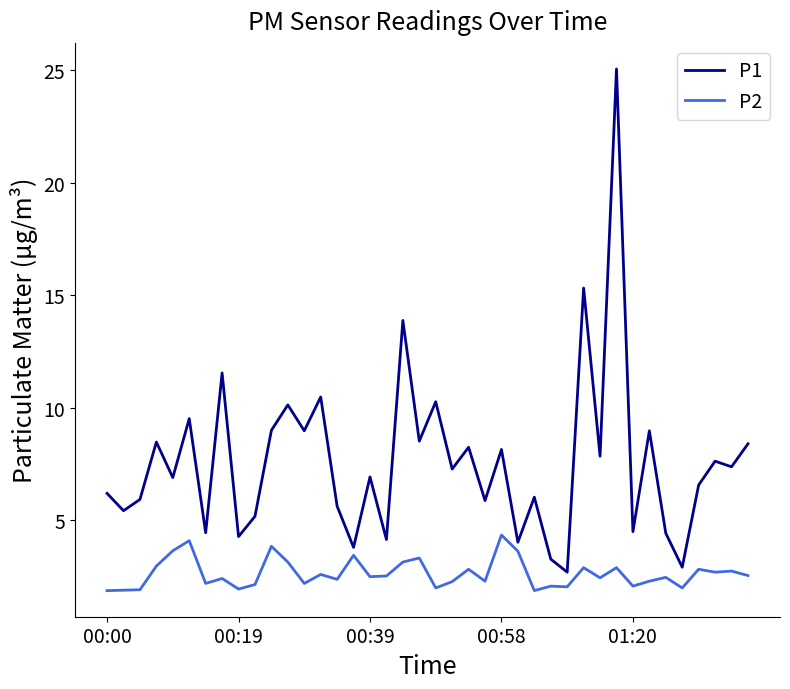

True or false: P2 has more than 2 interior local peaks.

True